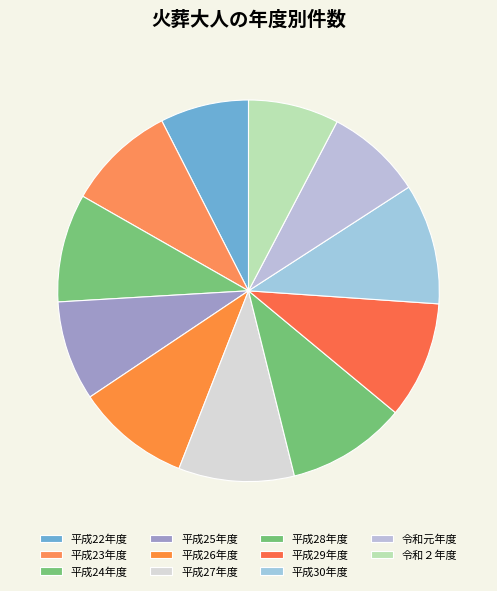

How many slices are in this pie chart?

11